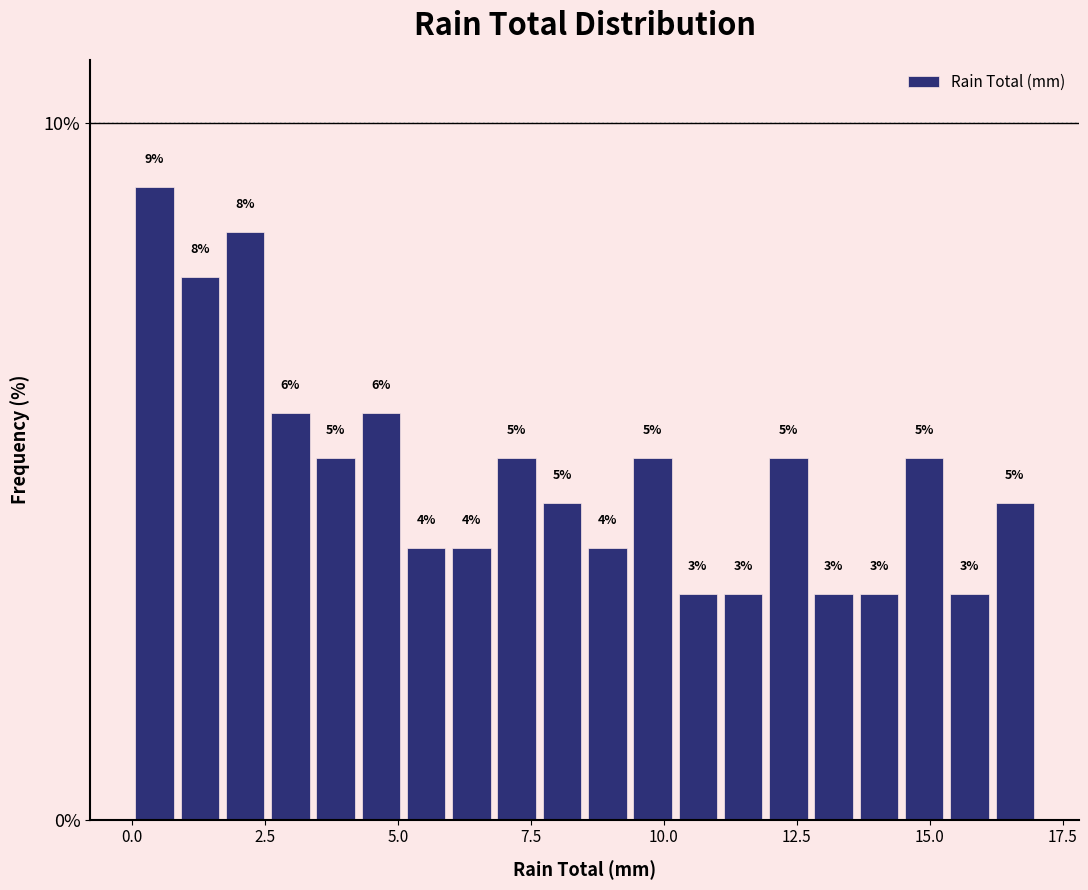

Read against the x-axis, roughly where is the centre of the tallest bar?

0.5